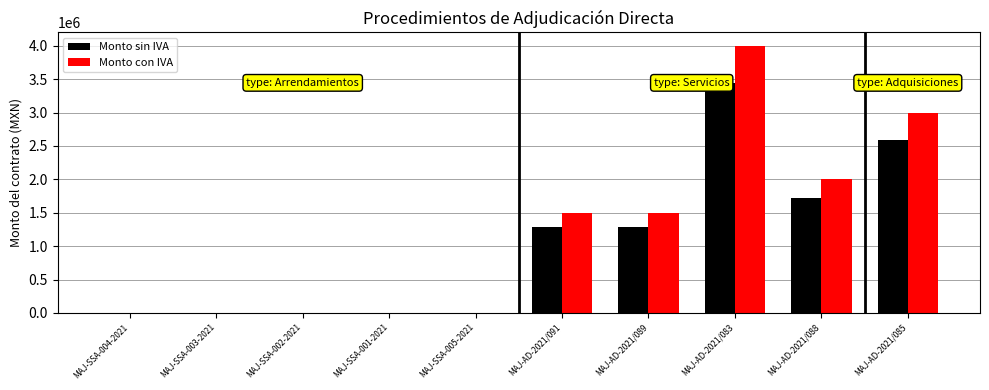

At which category is the sum across all series the highest?

MAJ-AD-2021/083